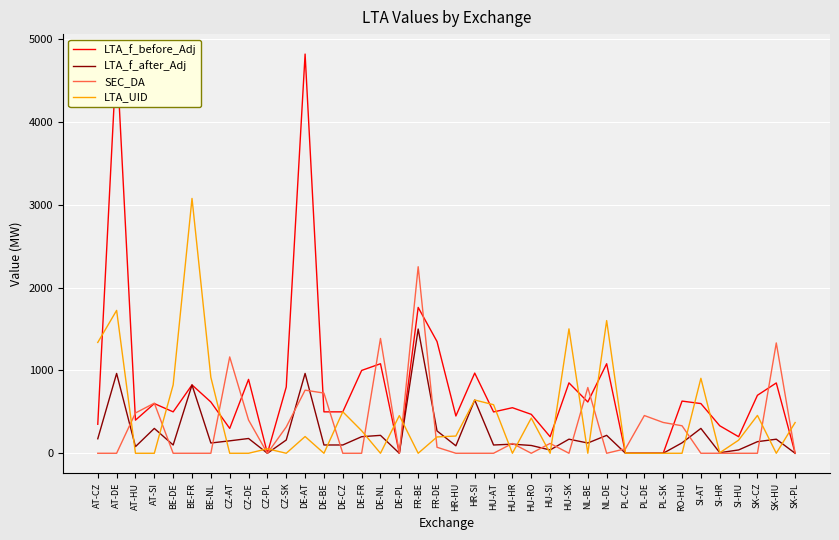

True or false: SEC_DA and LTA_f_after_Adj cross at least once.

True